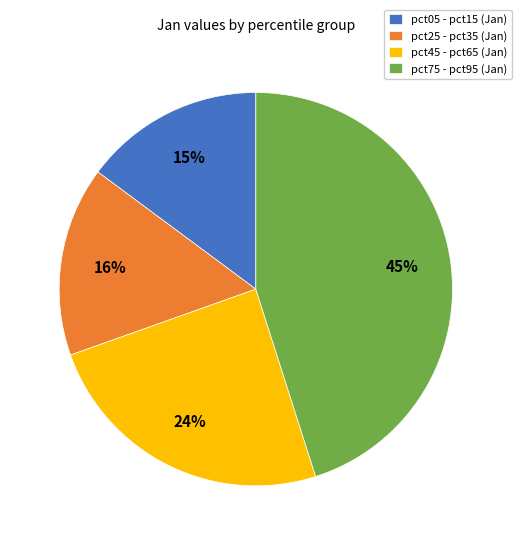

True or false: pct25 - pct35 (Jan) accounts for 16% of the total.

True